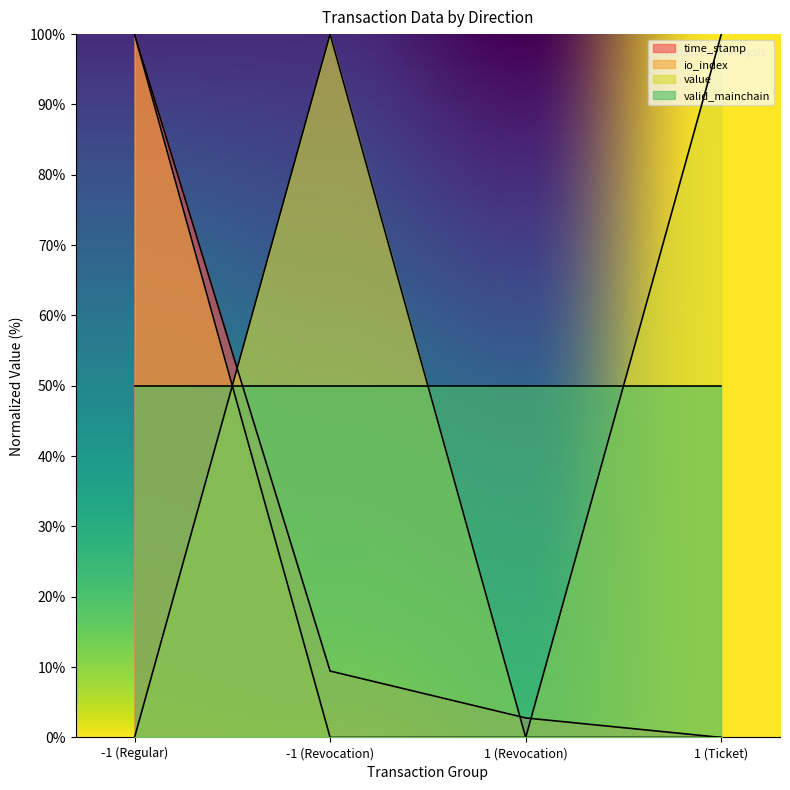

How many value values are between 0 and 100?

4